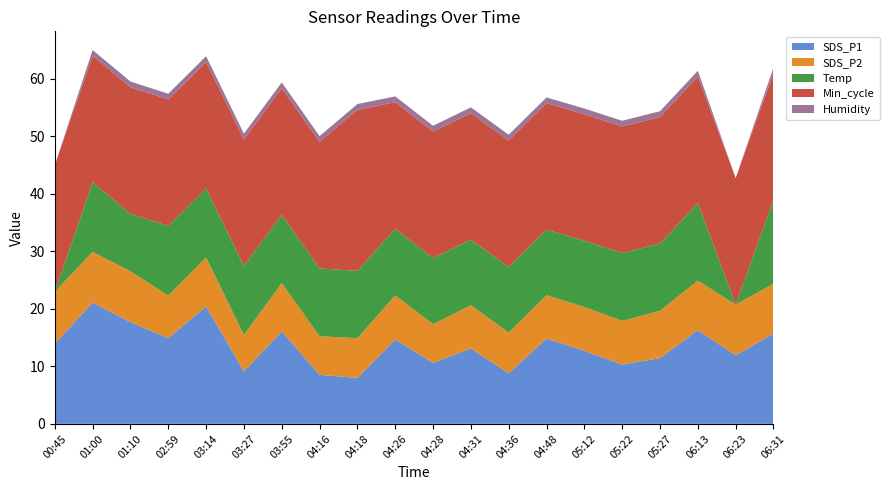

Reading left to right, transcribe all the data shown in this chart.

SDS_P1: 13.9	21.1	17.7	14.9	20.4	9.1	16.1	8.5	8.0	14.7	10.6	13.1	8.8	14.8	12.7	10.3	11.4	16.3	11.9	15.7
SDS_P2: 9.0	8.8	8.8	7.4	8.5	6.3	8.4	6.7	6.9	7.7	6.7	7.5	7.1	7.5	7.6	7.6	8.2	8.6	8.8	8.7
Temp: 0.0	12.1	10.0	12.1	12.0	12.0	11.9	11.8	11.7	11.6	11.5	11.4	11.4	11.4	11.5	11.8	11.7	13.5	0.0	14.6
Min_cycle: 22.0	22.0	22.0	22.0	22.0	22.0	22.0	22.0	28.0	22.0	22.0	22.0	22.0	22.0	22.0	22.0	22.0	22.0	22.0	22.0
Humidity: 0.0	1.0	1.0	1.0	1.0	1.0	1.0	1.0	1.0	1.0	1.0	1.0	1.0	1.0	1.0	1.0	1.0	1.0	0.0	1.0